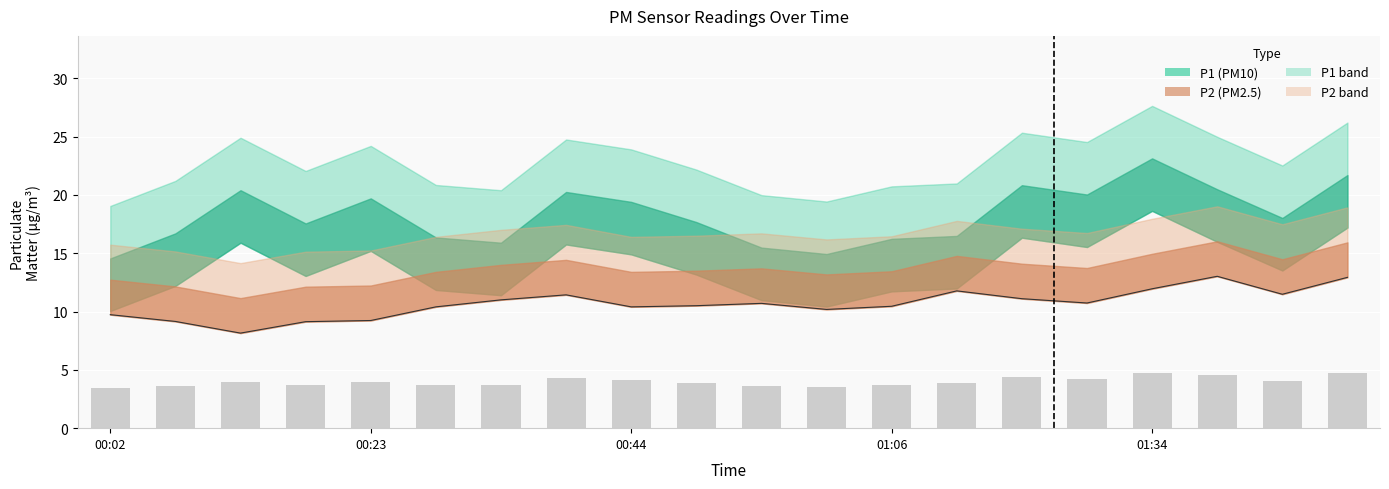

What is the minimum value shown in the chart?

8.2